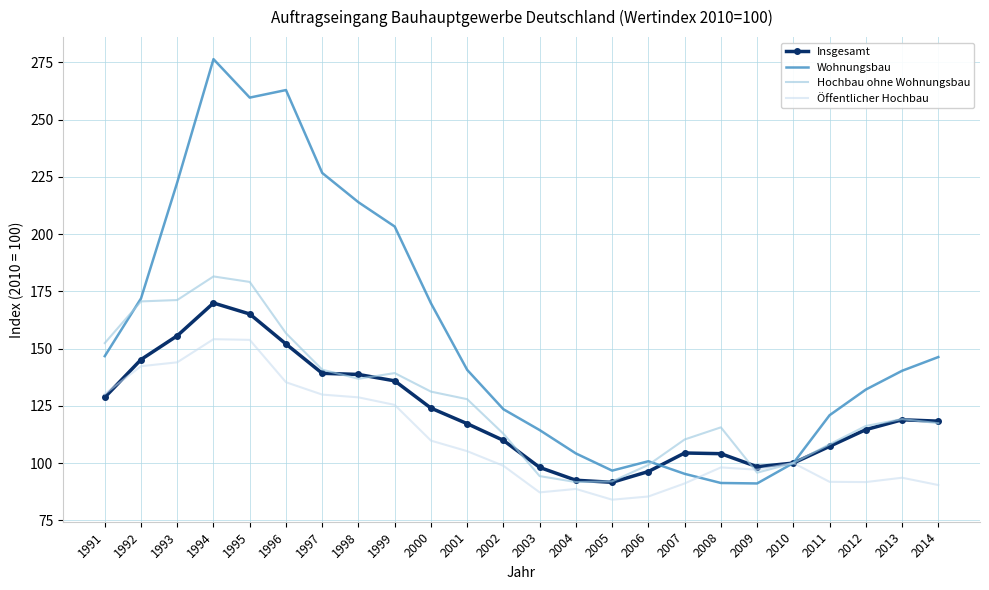

The Hochbau ohne Wohnungsbau series shows 156.7 at 1996. True or false?

True